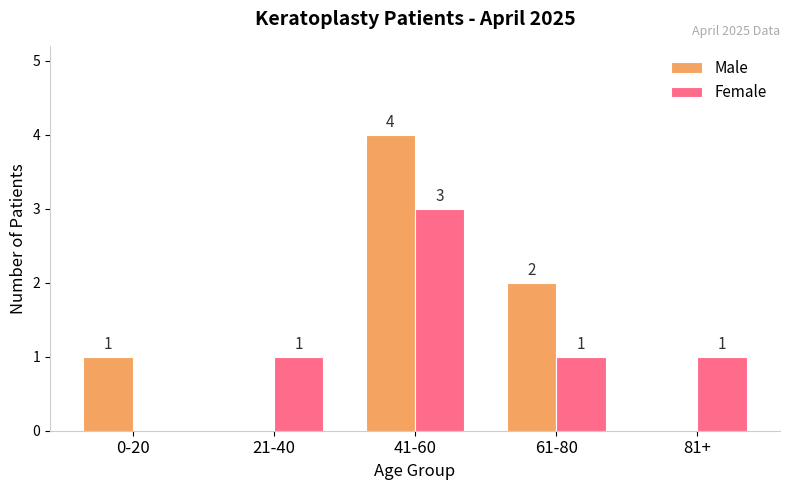

Reading left to right, transcribe all the data shown in this chart.

Male: 1	0	4	2	0
Female: 0	1	3	1	1